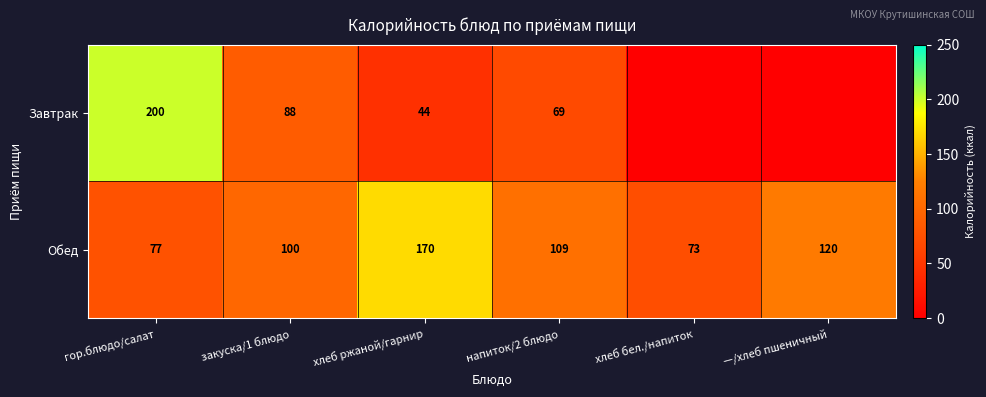

List the labels in order of Обед value, largest first.

хлеб ржаной/гарнир, —/хлеб пшеничный, напиток/2 блюдо, закуска/1 блюдо, гор.блюдо/салат, хлеб бел./напиток